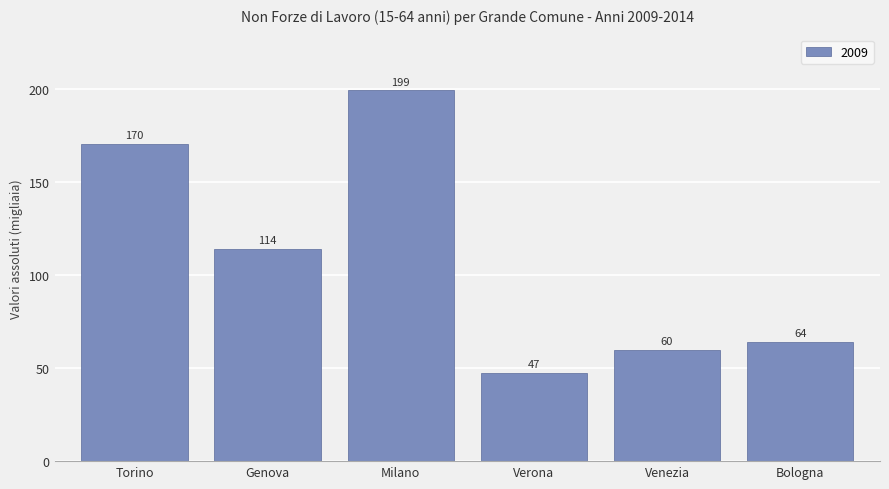

What is the difference between the maximum and minimum values?

152.0